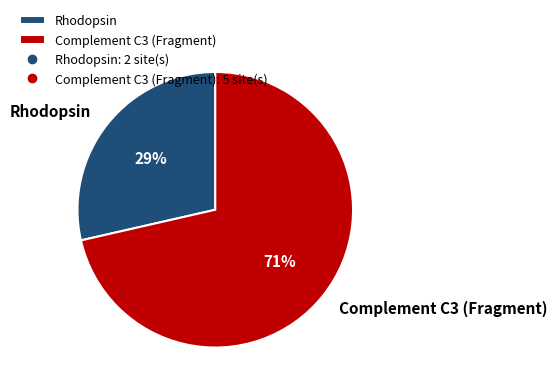

To the nearest percent, what is the combined percentage of Rhodopsin and Complement C3 (Fragment)?

100%